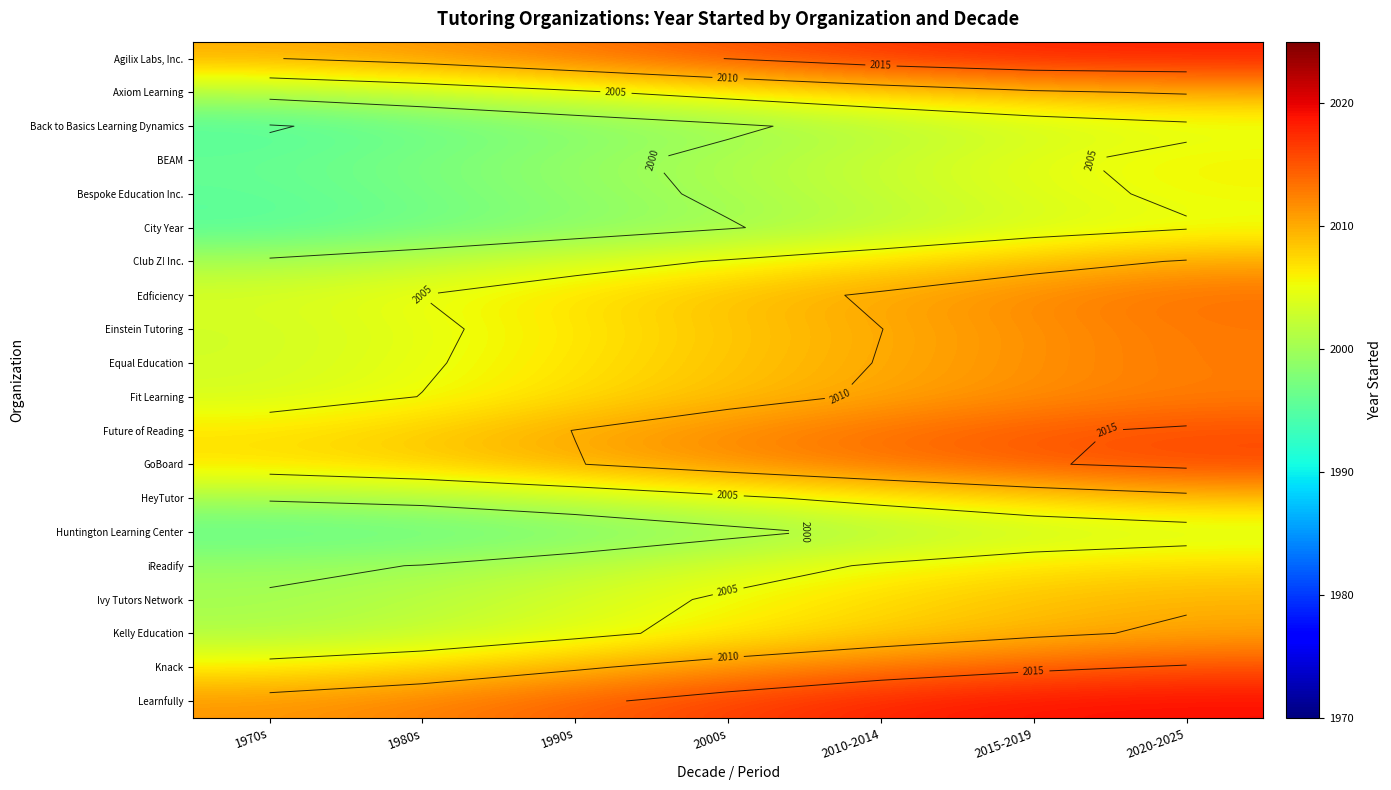

At which label does Knack reach its peak?

2020-2025